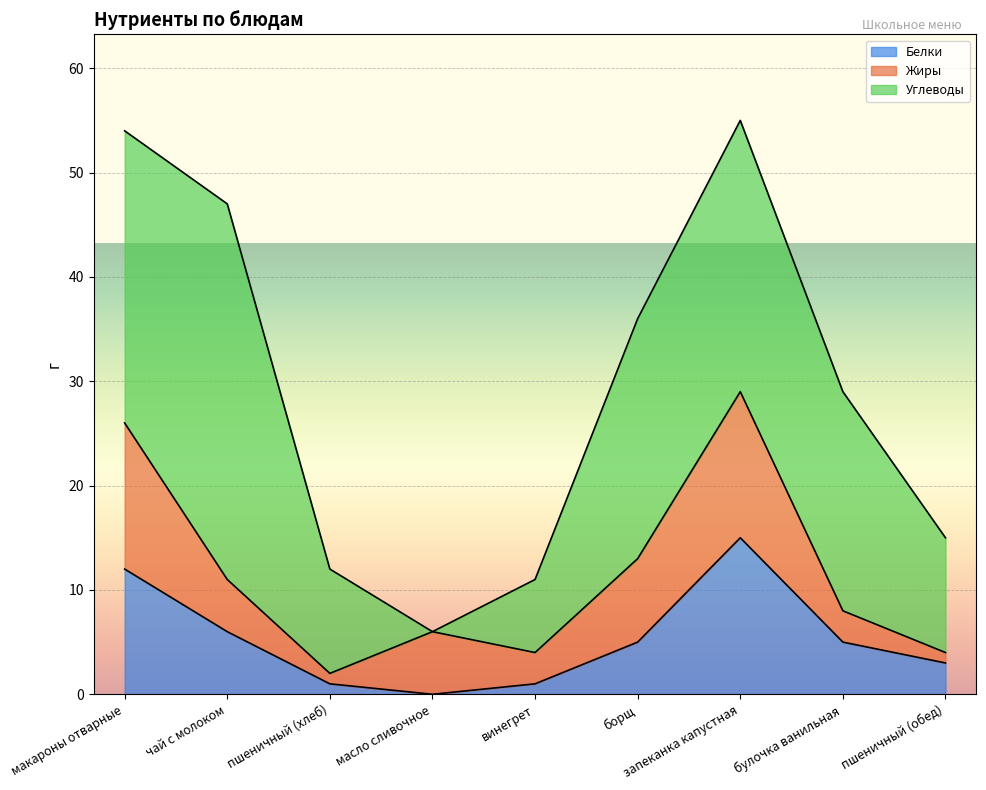

Reading left to right, transcribe all the data shown in this chart.

Белки: макароны отварные=12	чай с молоком=6	пшеничный (хлеб)=1	масло сливочное=0	винегрет=1	борщ=5	запеканка капустная=15	булочка ванильная=5	пшеничный (обед)=3
Жиры: макароны отварные=14	чай с молоком=5	пшеничный (хлеб)=1	масло сливочное=6	винегрет=3	борщ=8	запеканка капустная=14	булочка ванильная=3	пшеничный (обед)=1
Углеводы: макароны отварные=28	чай с молоком=36	пшеничный (хлеб)=10	масло сливочное=0	винегрет=7	борщ=23	запеканка капустная=26	булочка ванильная=21	пшеничный (обед)=11